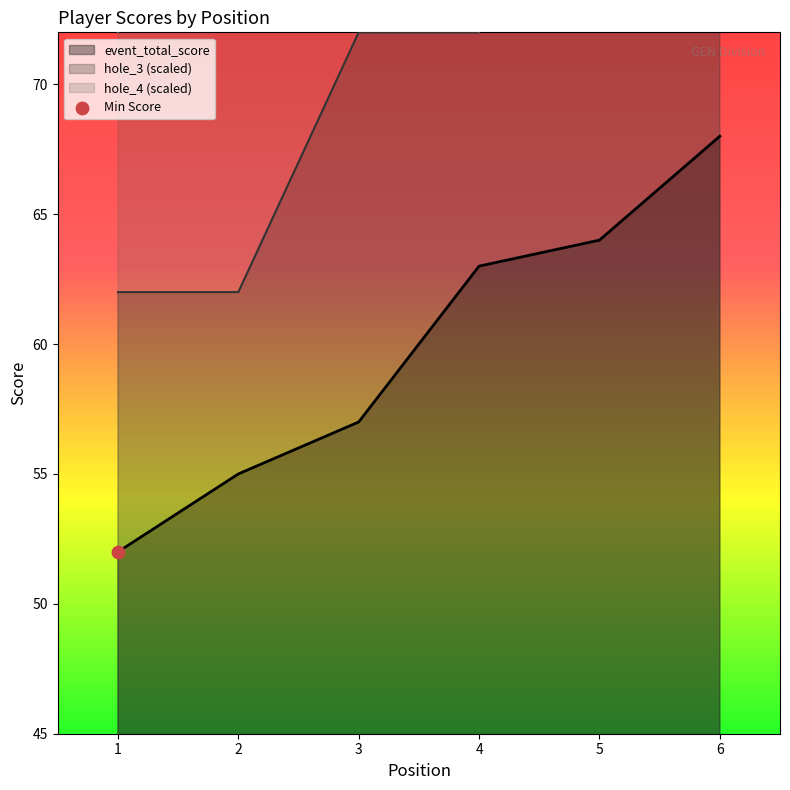

Which series has the largest Y range (max minus min)?

hole_3